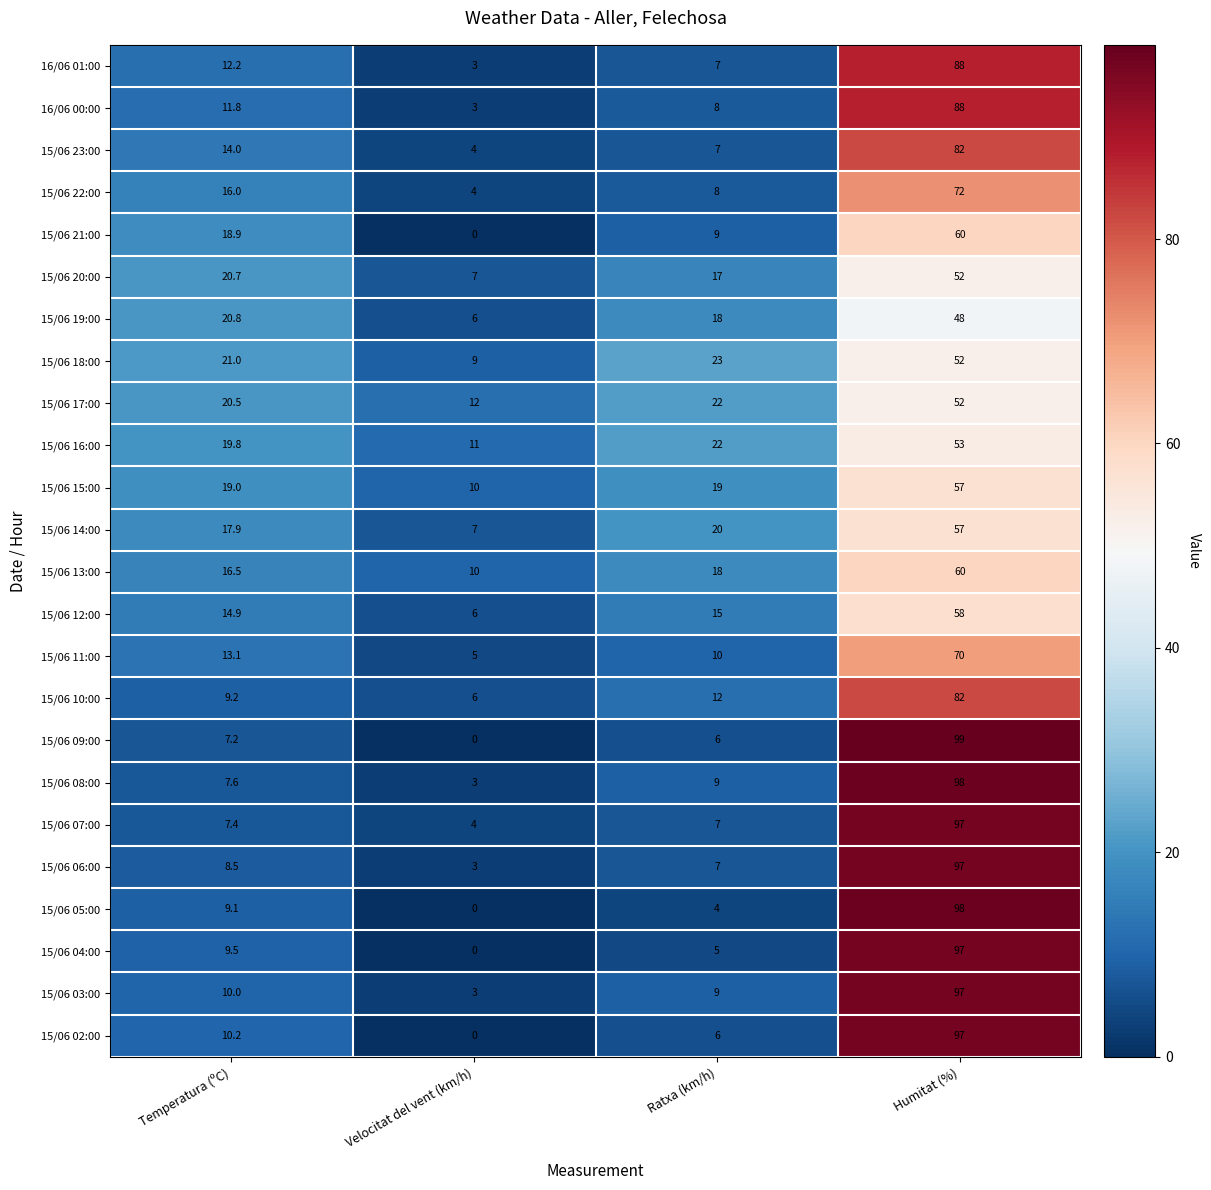

Which series changed the most between Velocitat del vent (km/h) and Ratxa (km/h)?

15/06 18:00